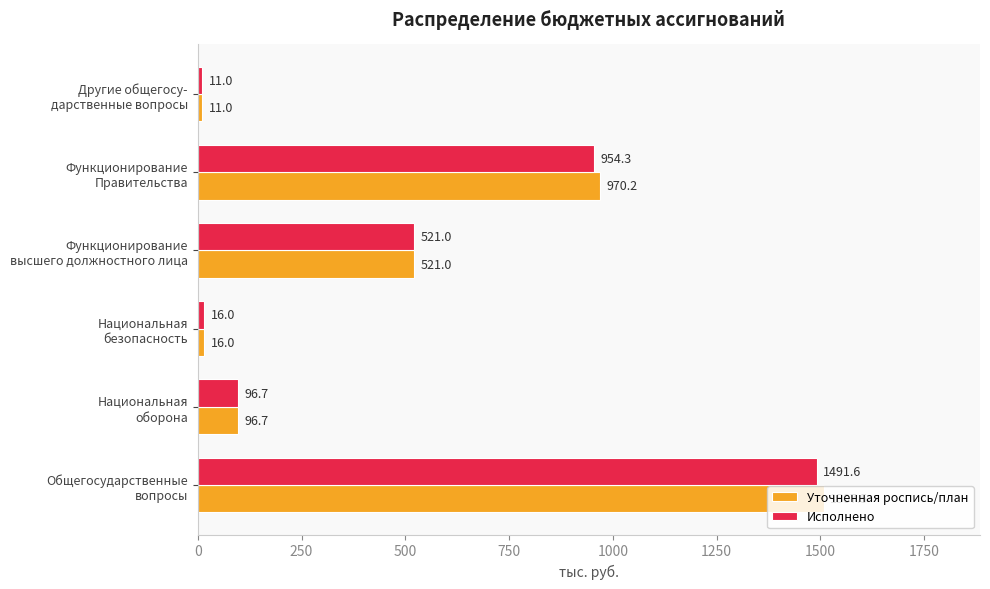

Which label corresponds to the smallest value in the chart?

Другие общегосу-
дарственные вопросы